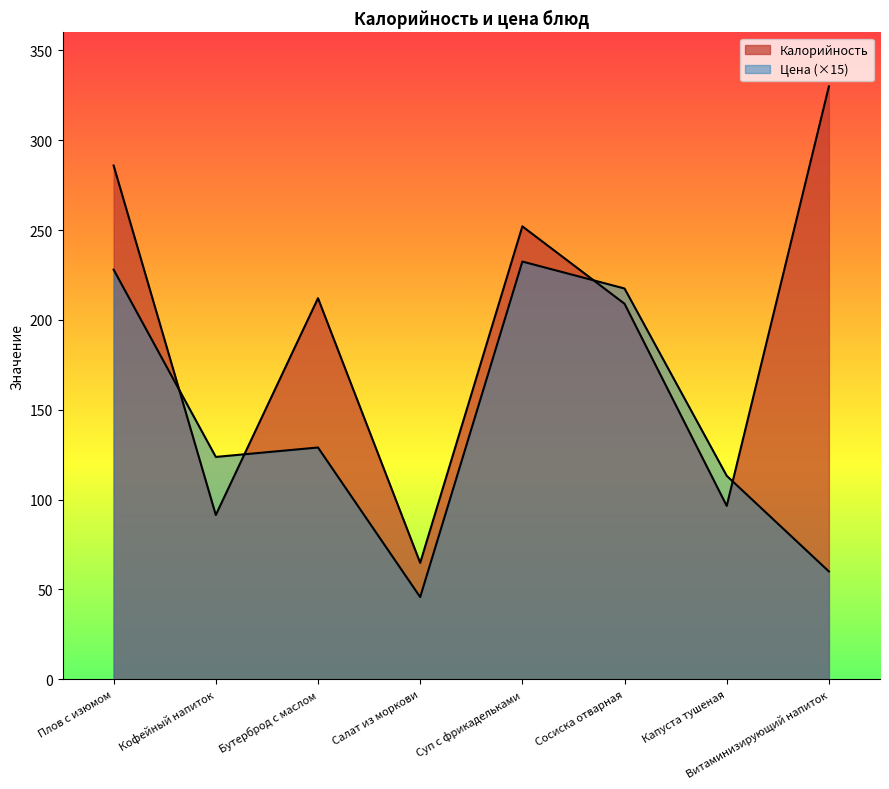

Which series has the largest range (max minus min)?

Калорийность